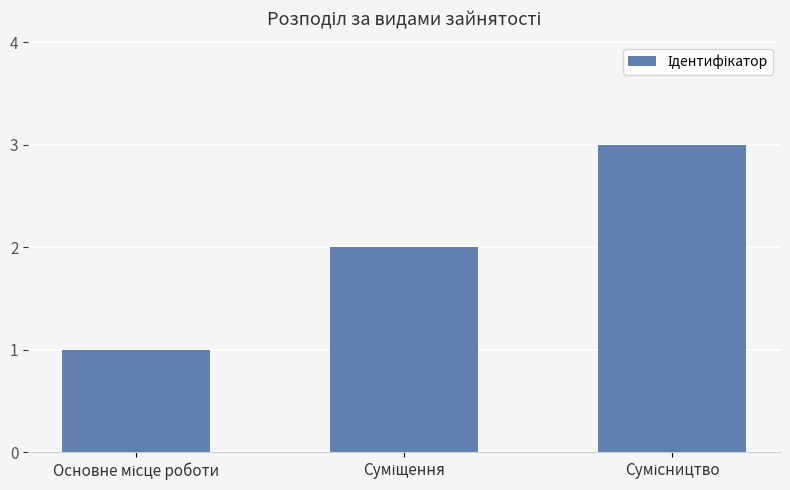

What is the maximum value shown in the chart?

3